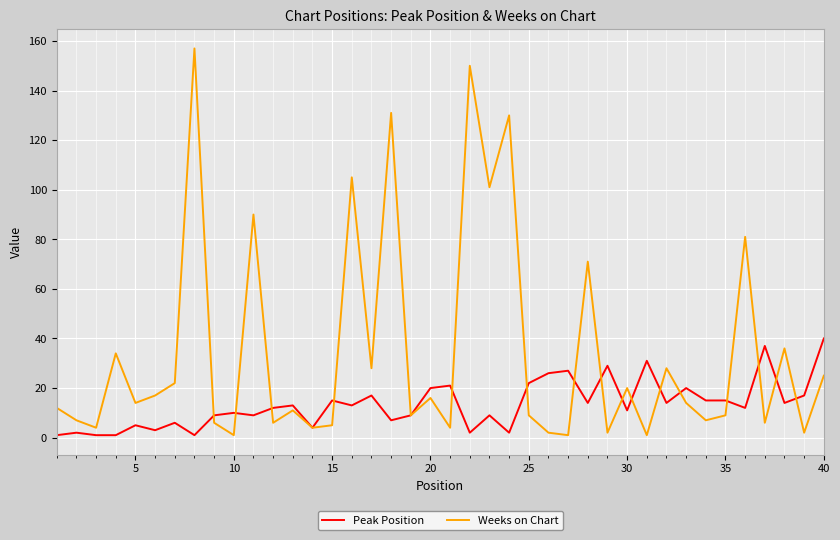

List the series in order of their overall mean, highest first.

Weeks on Chart, Peak Position